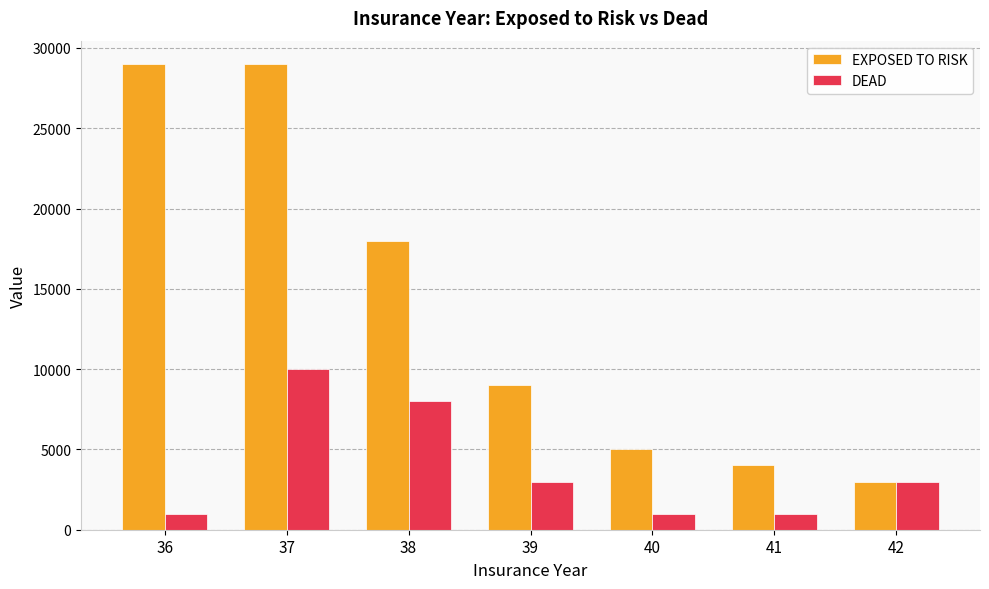

Which series has the largest range (max minus min)?

EXPOSED TO RISK